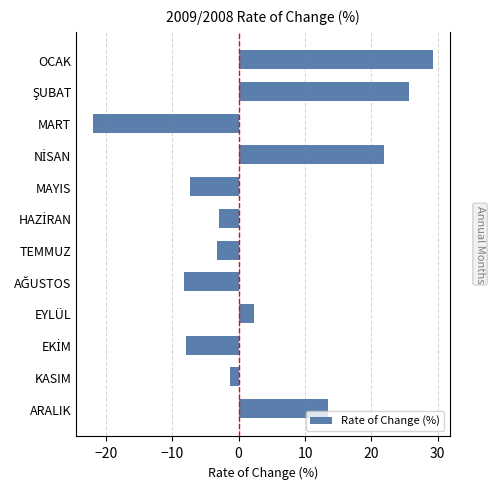

Are the bars horizontal?

Yes